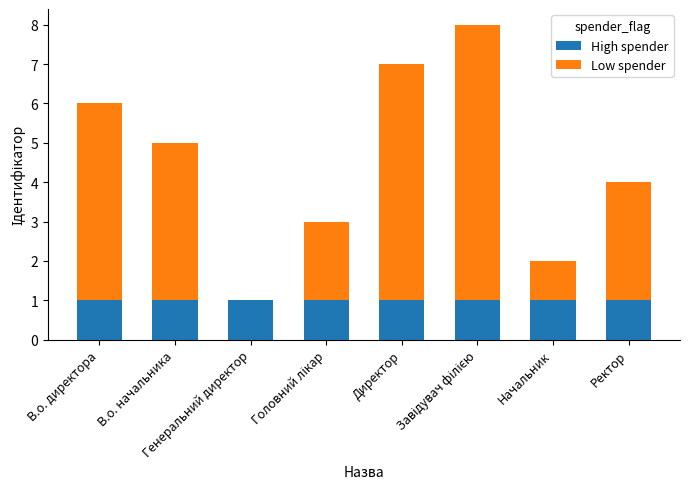

Are the bars horizontal?

No